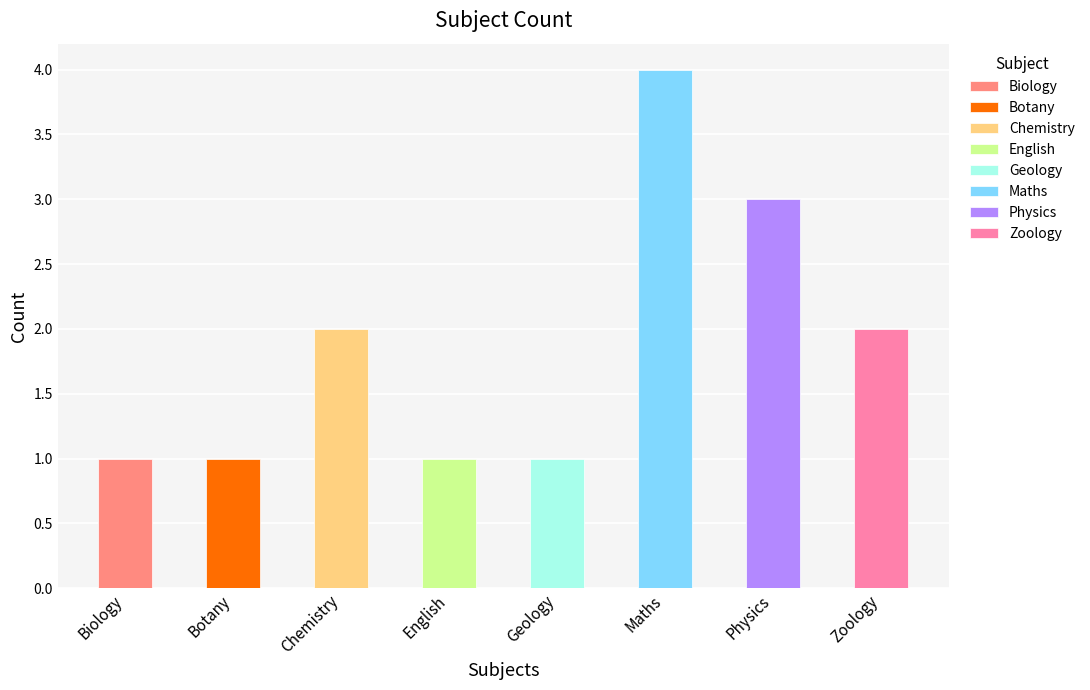

Is it true that the value at Geology is 1?

True